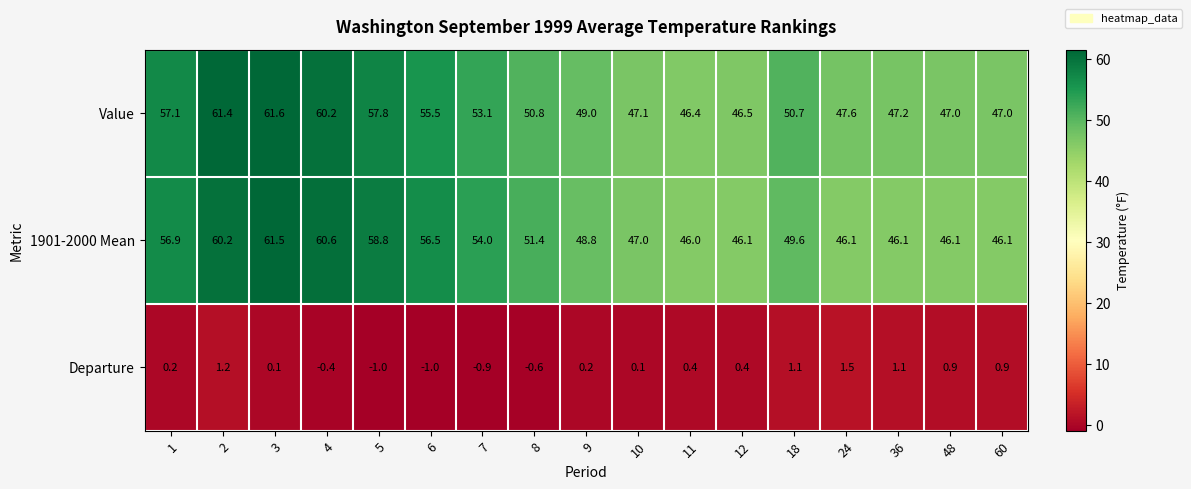

Count the number of data series in this chart.

3